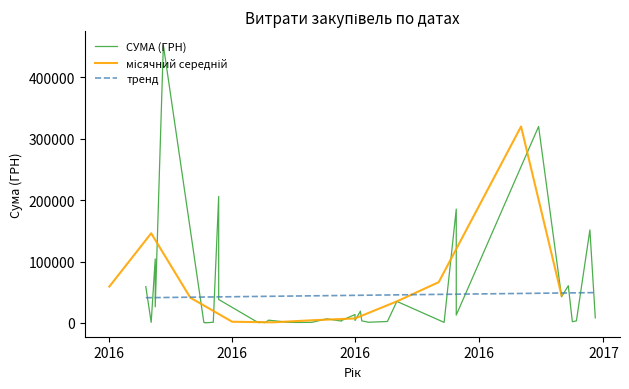

How many values exceed 3973?

20